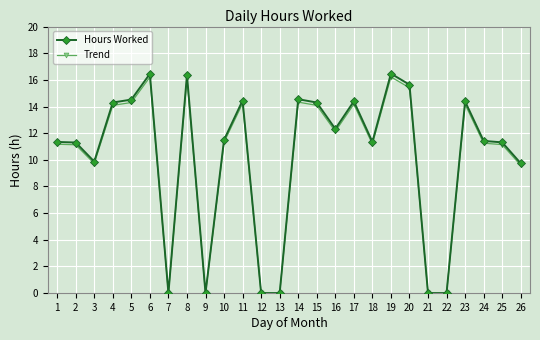

Count the number of categories in the chart.

26